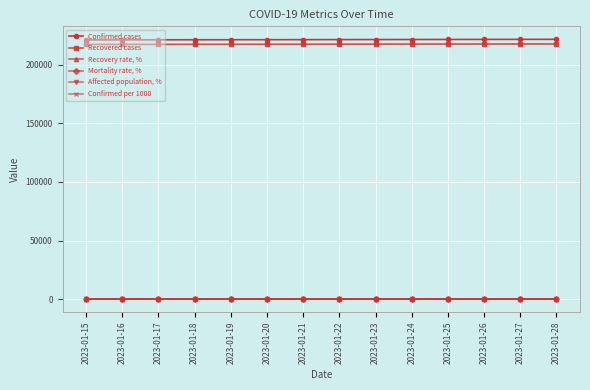

What is the value of the Confirmed cases point at the 1st from the left?

221160.0